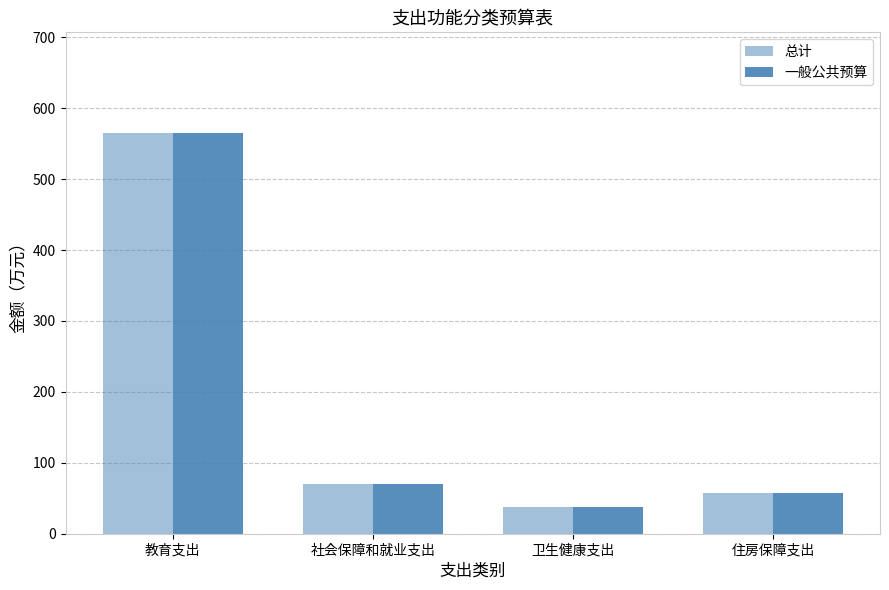

What is the label of the 2nd bar from the left?

社会保障和就业支出